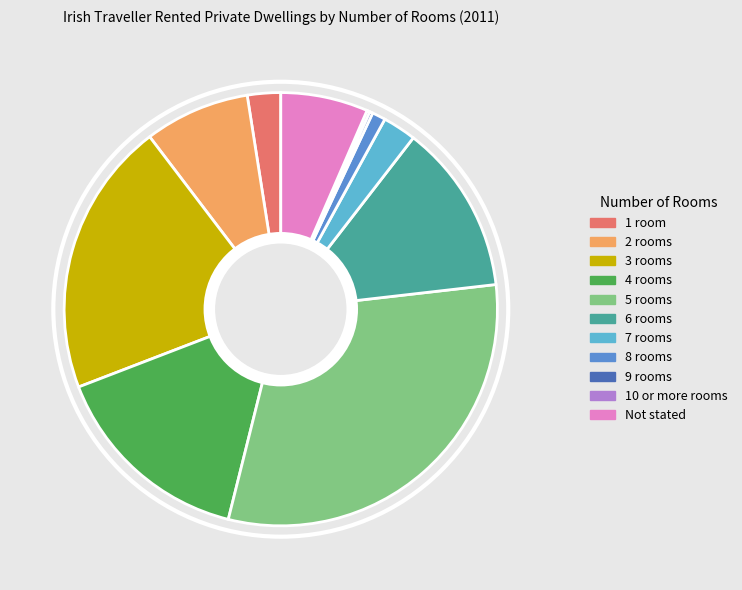

Approximately how many times larger is the value at 6 rooms compared to Not stated?

1.9